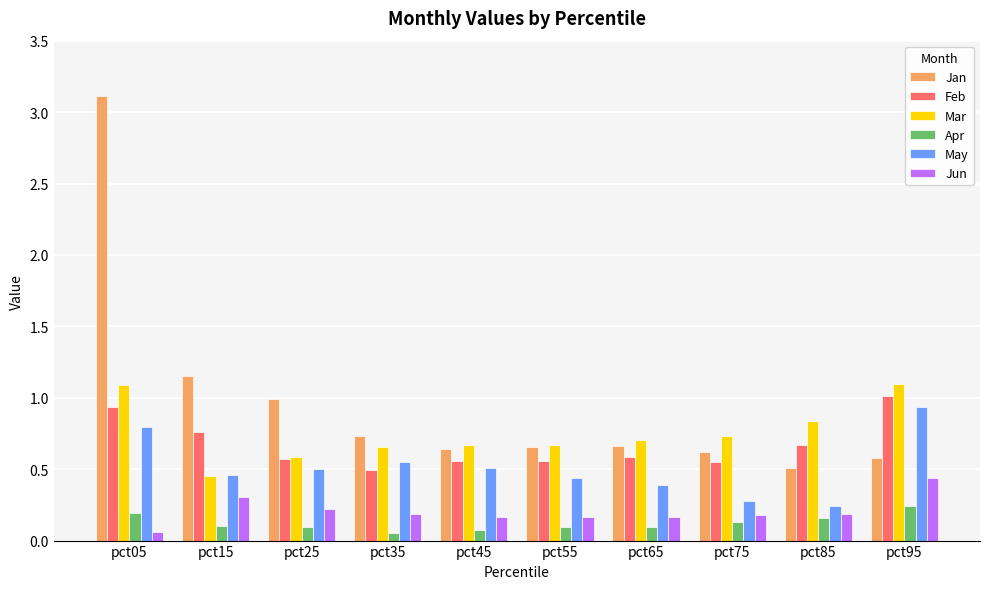

What is the maximum value shown in the chart?

3.1